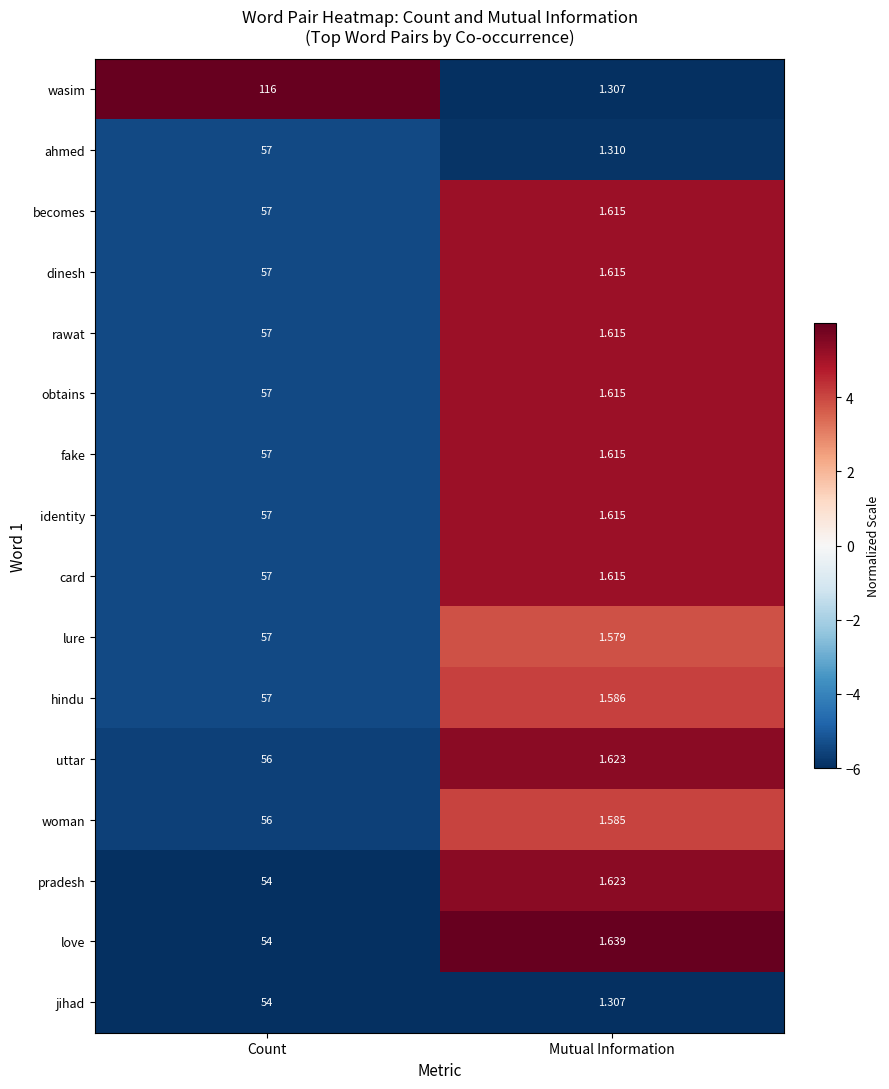

Which series has the largest range (max minus min)?

wasim